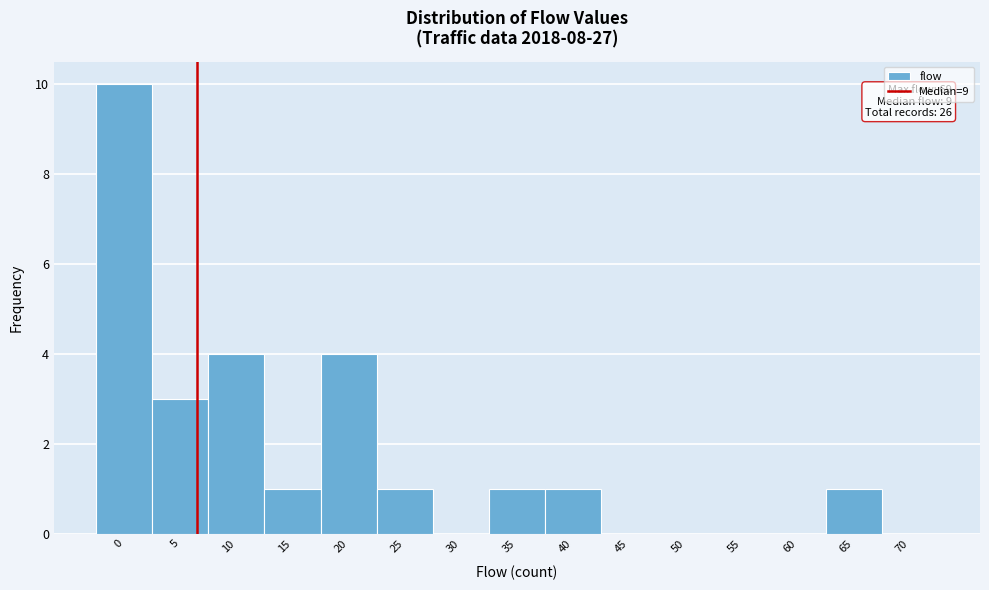

Reading right to left, extract all data points from this chart.

70=0	65=1	60=0	55=0	50=0	45=0	40=1	35=1	30=0	25=1	20=4	15=1	10=4	5=3	0=10